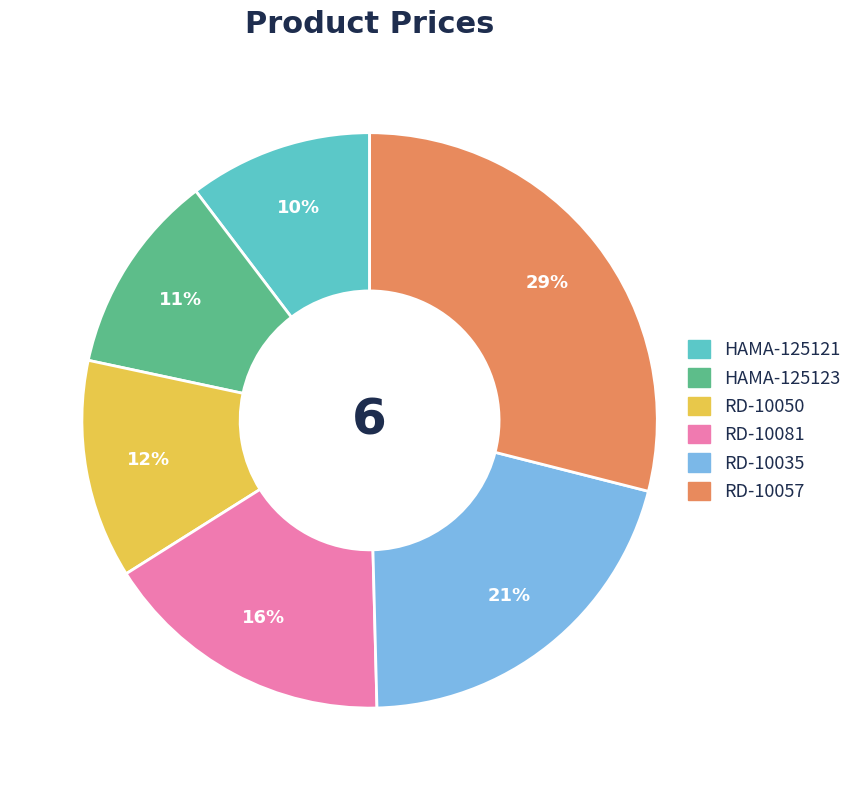

To the nearest percent, what is the average slice percentage?

17%